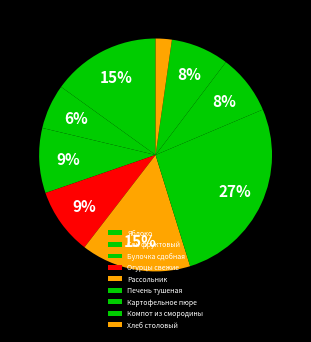

To the nearest percent, what is the difference between the largest and smallest slice percentages?

24%